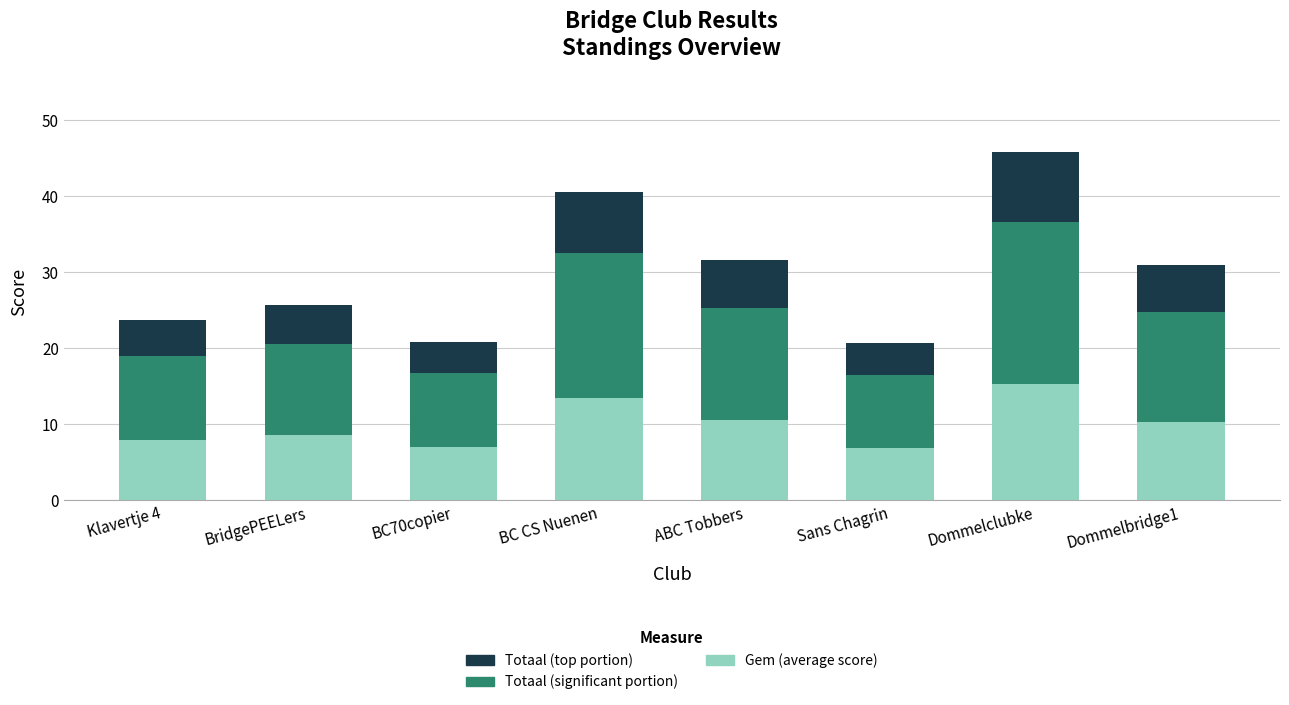

What is the total value across all series at Dommelclubke?

45.8